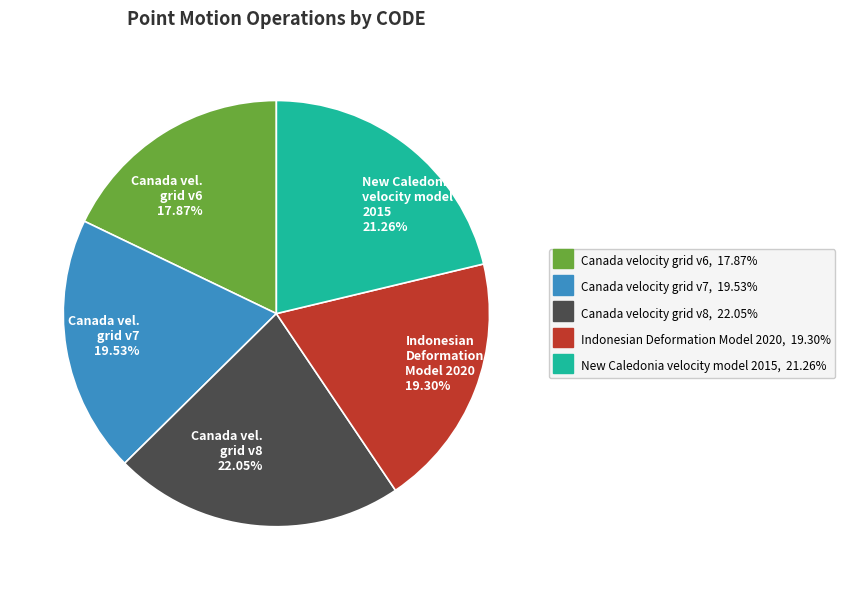

Do Canada vel. grid v8 22.05% and Indonesian Deformation Model 2020 19.30% together represent more than half of the pie?

No